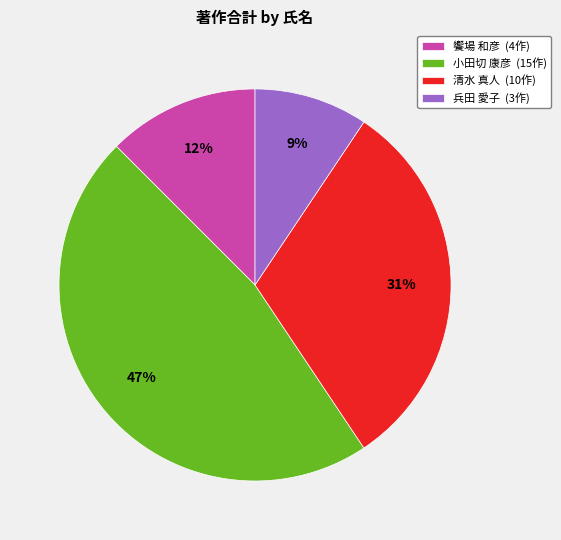

To the nearest percent, what is the average slice percentage?

25%